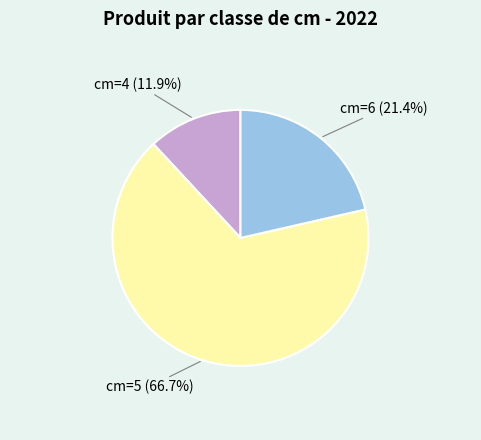

Is there a majority slice in this chart?

Yes